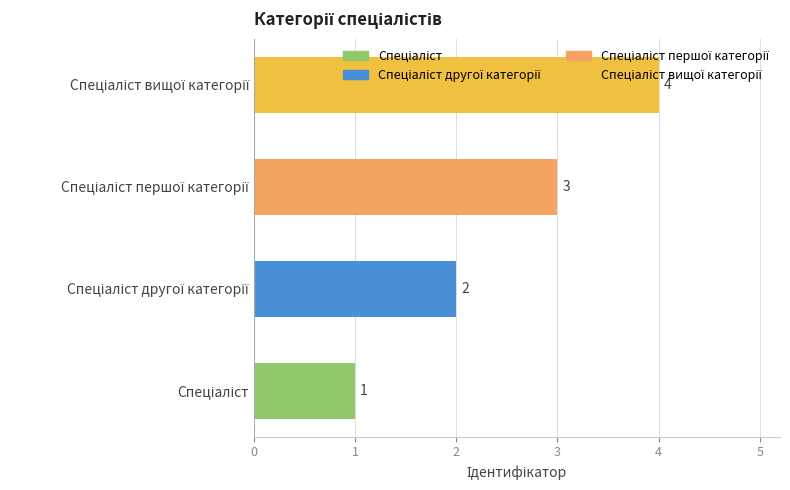

What is the difference between the maximum and minimum values?

3